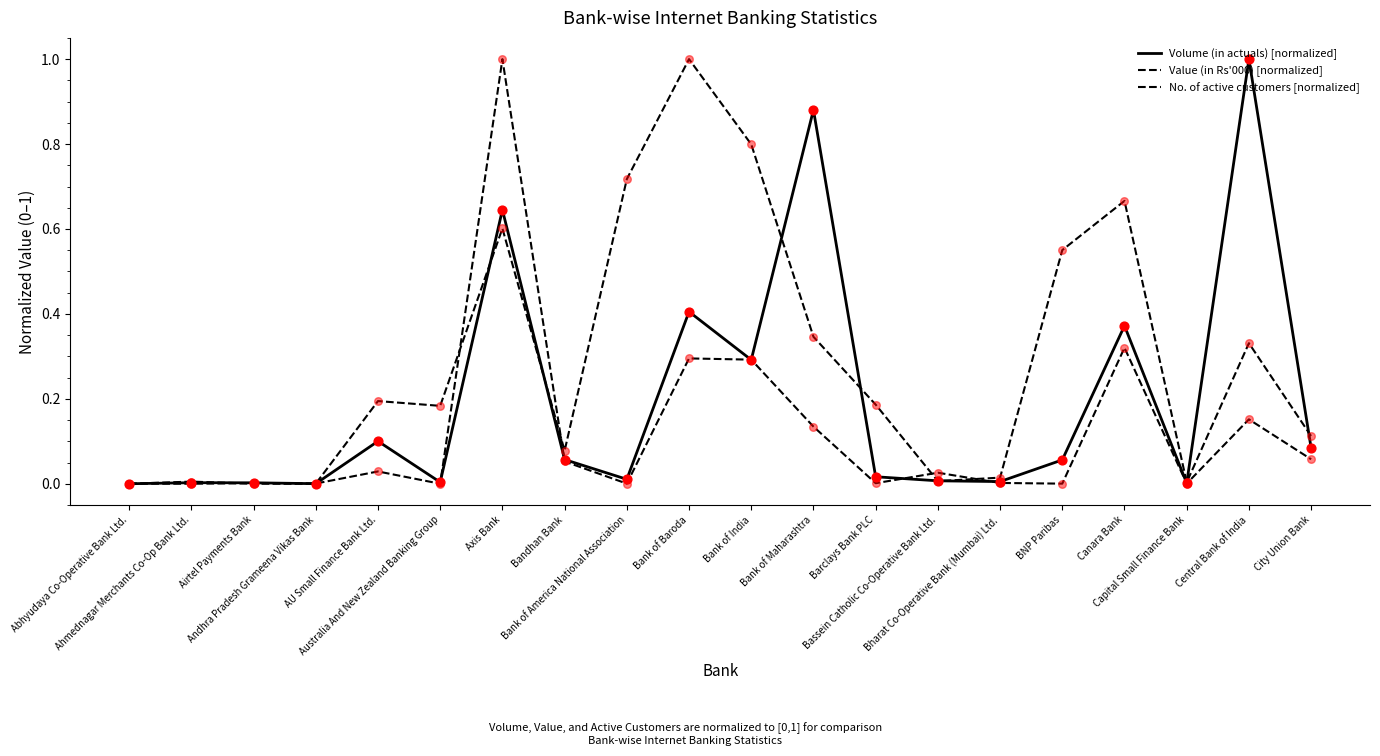

Does the chart have visible grid lines?

No